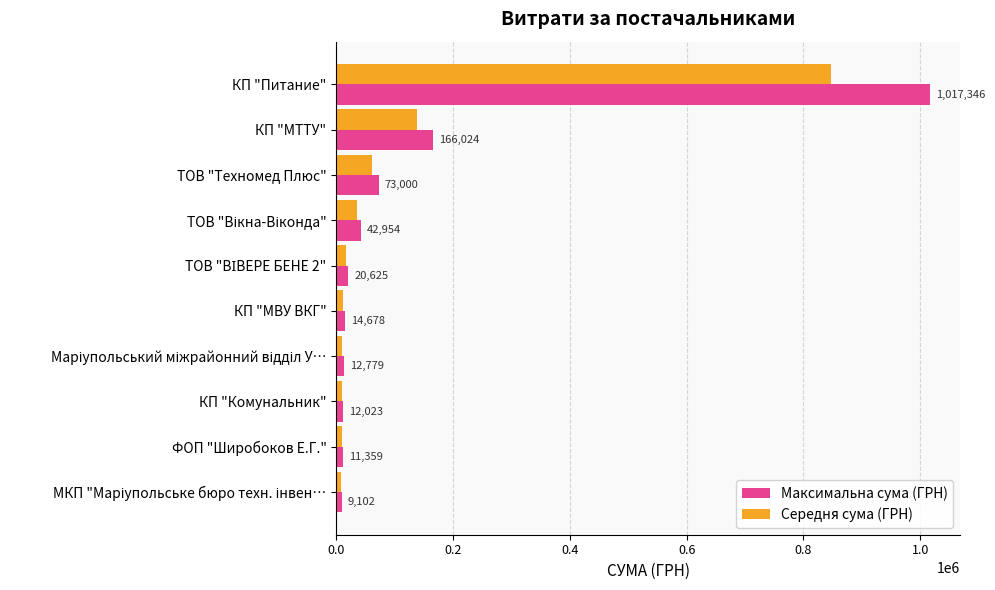

What is the difference between the maximum and minimum values in the Максимальна сума (ГРН) series?

1008244.7